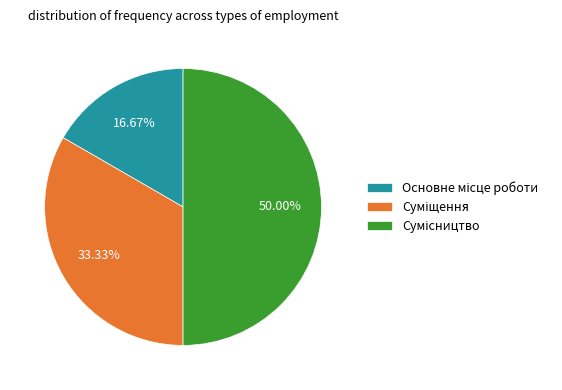

To the nearest percent, what percentage of the pie is Сумісництво?

50%